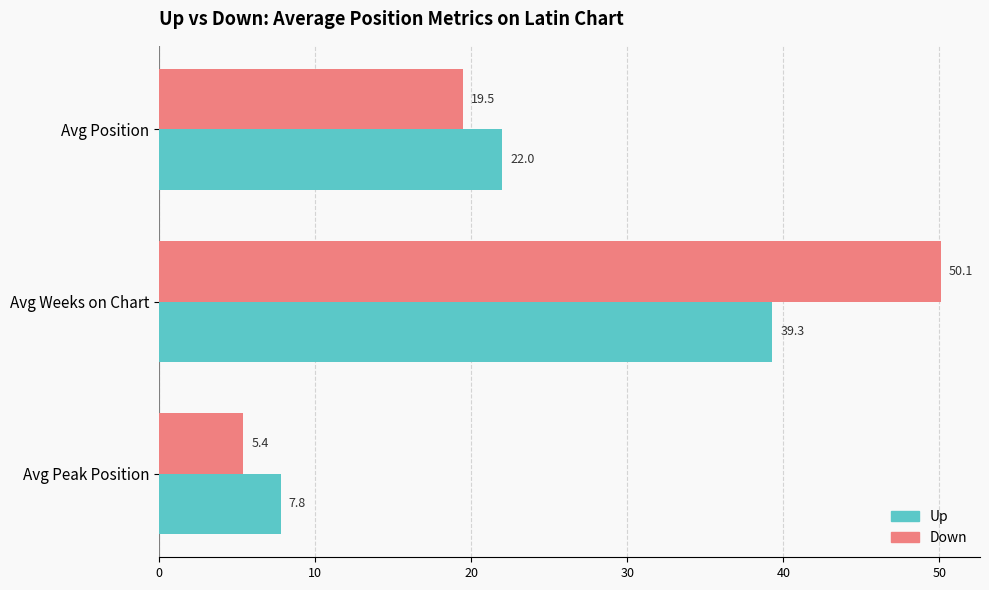

At which category is the sum across all series the highest?

Avg Weeks on Chart